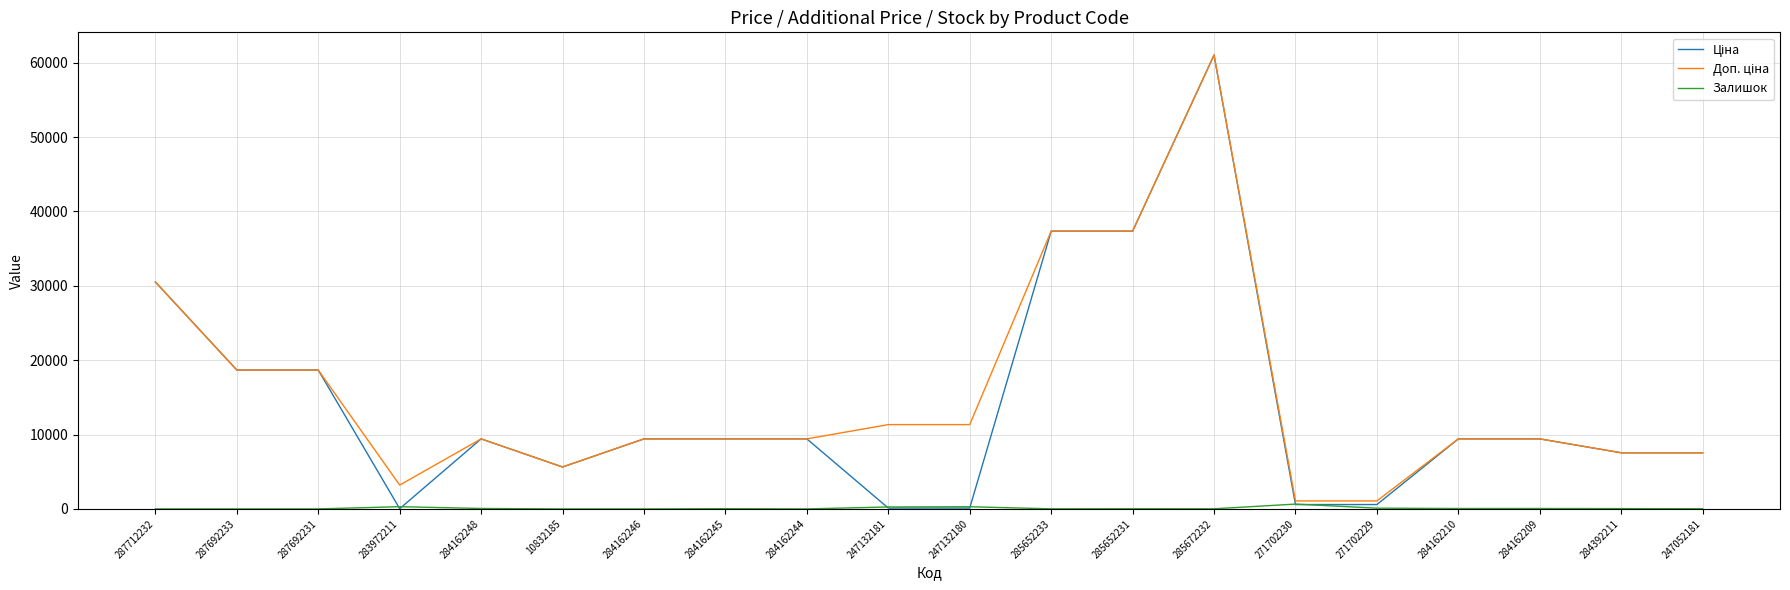

What is the total value across all series at 287692233?

37343.0